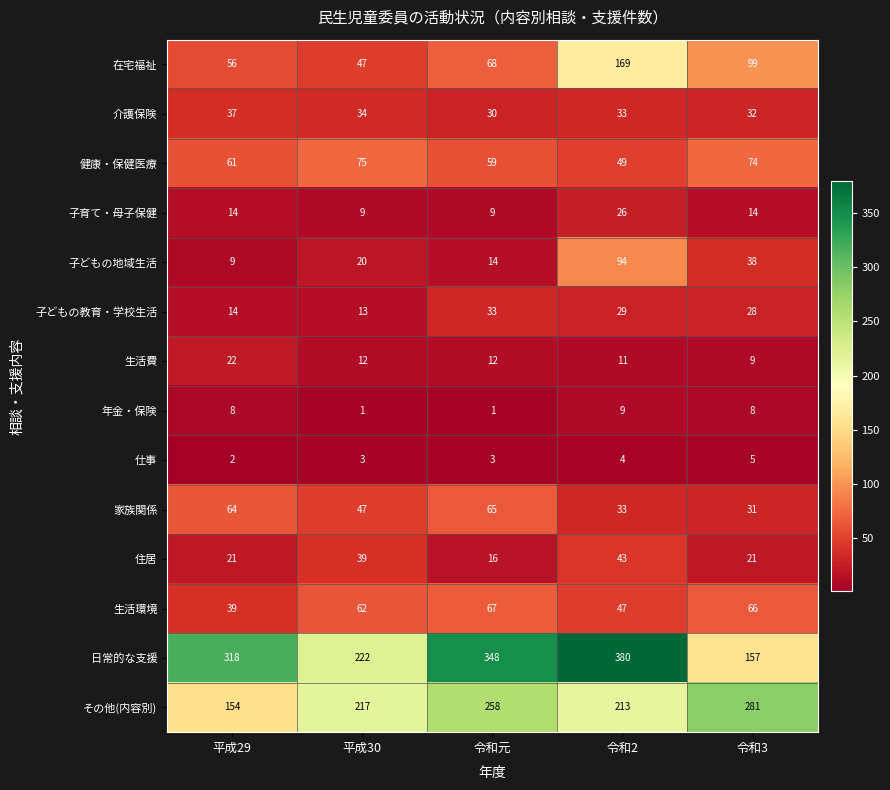

How many 住居 values are between 21 and 39?

3